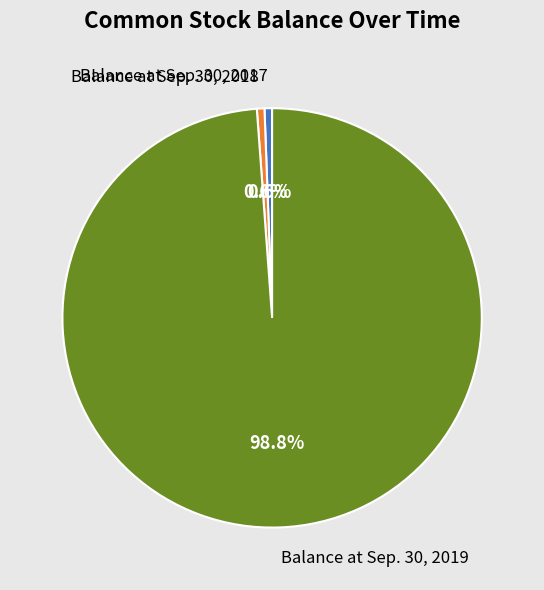

What is the largest slice in the pie chart?

Balance at Sep. 30, 2019